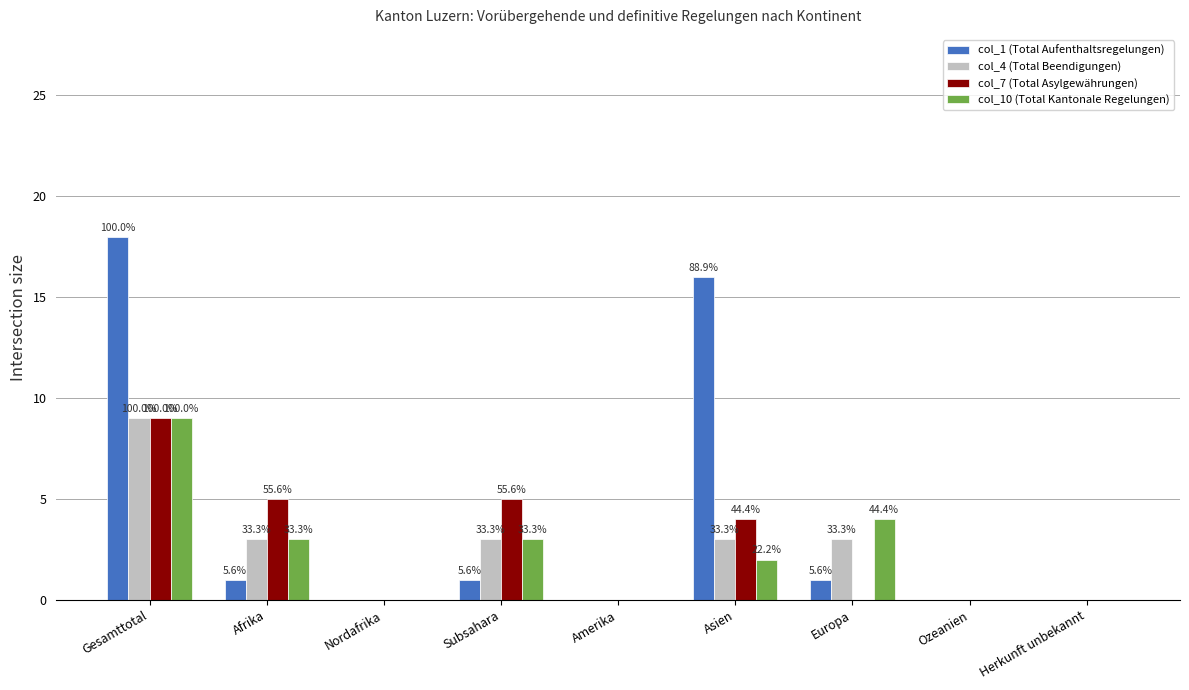

Which series has the largest range (max minus min)?

col_1 (Total Aufenthaltsregelungen)